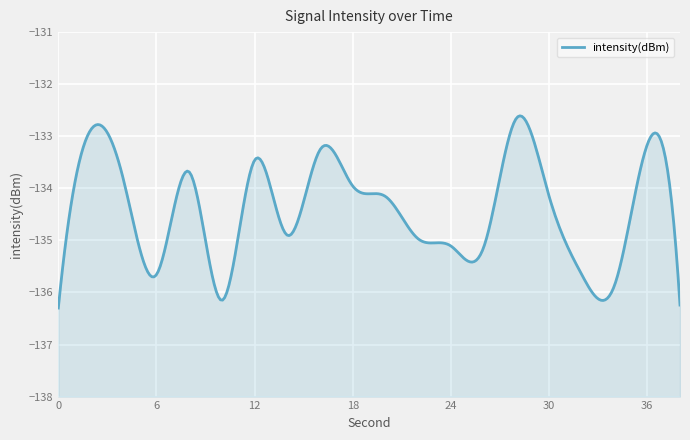

How many points are lower than both their immediate neighbors (excluding endpoints)?

5